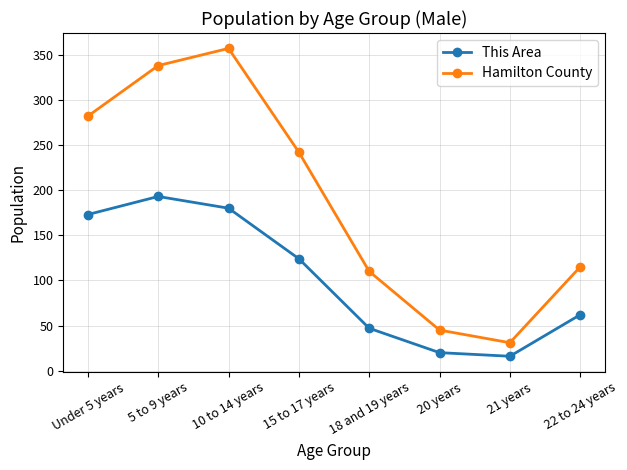

At which category does the chart reach its peak across all series?

10 to 14 years